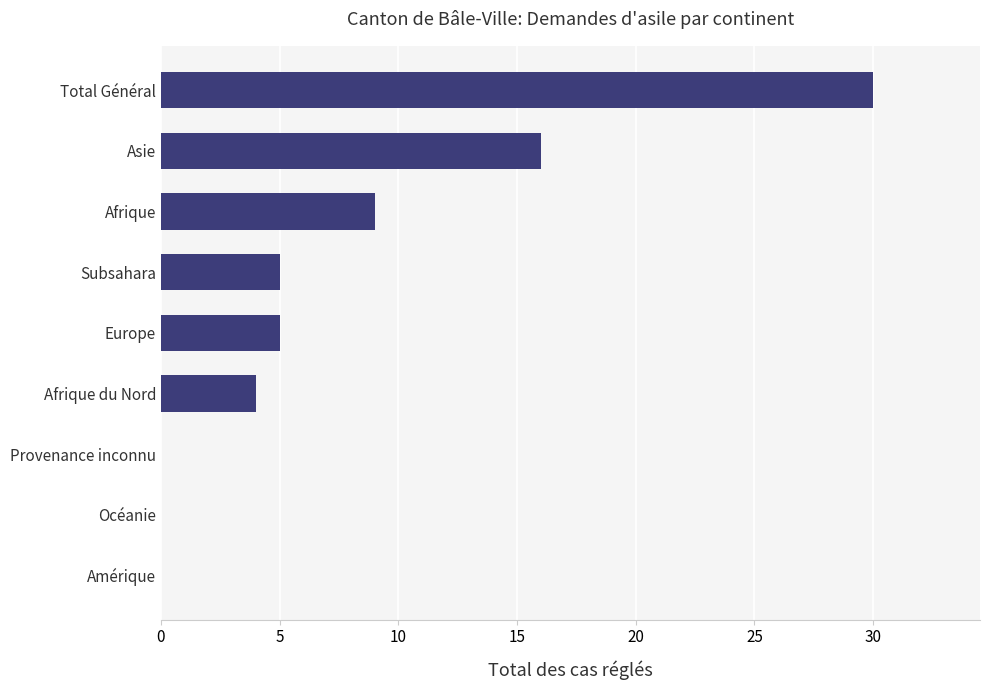

True or false: the data shows 1 at Europe.

False